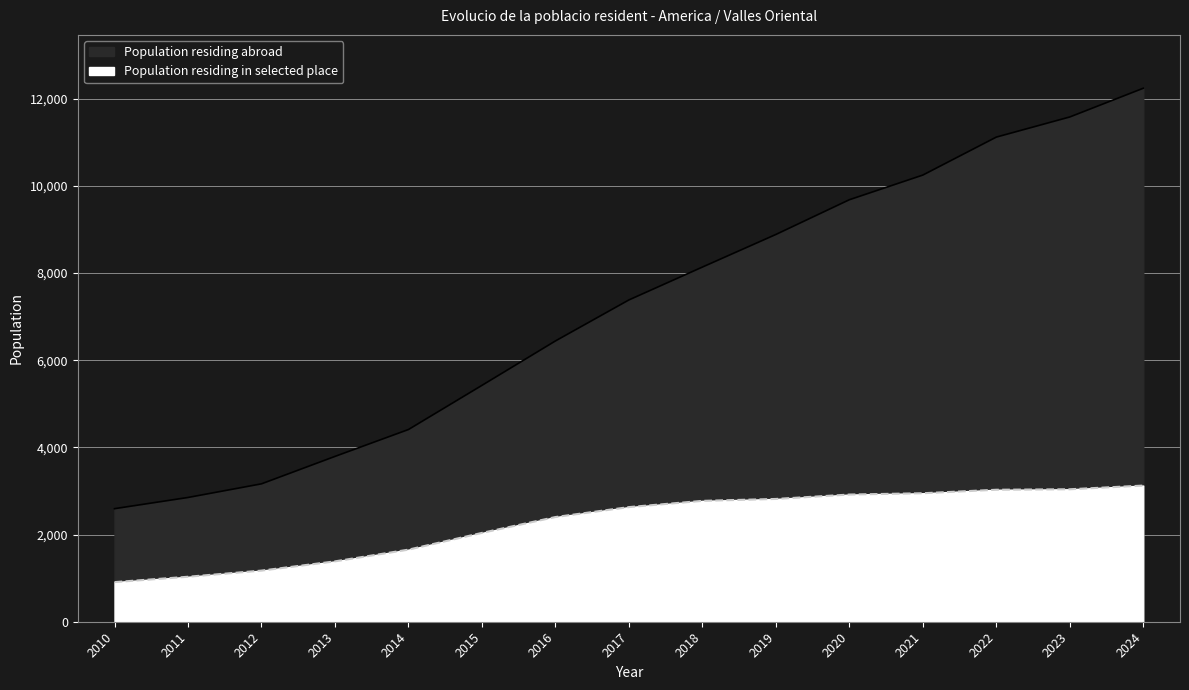

At which label is Population residing abroad closest to 7417?

2017